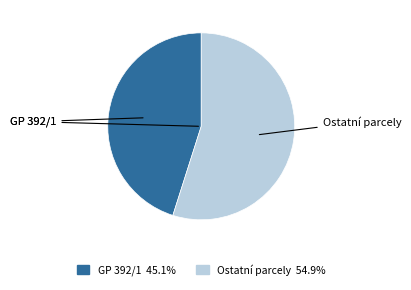

Between GP 392/1 and Ostatní parcely, which is larger?

Ostatní parcely